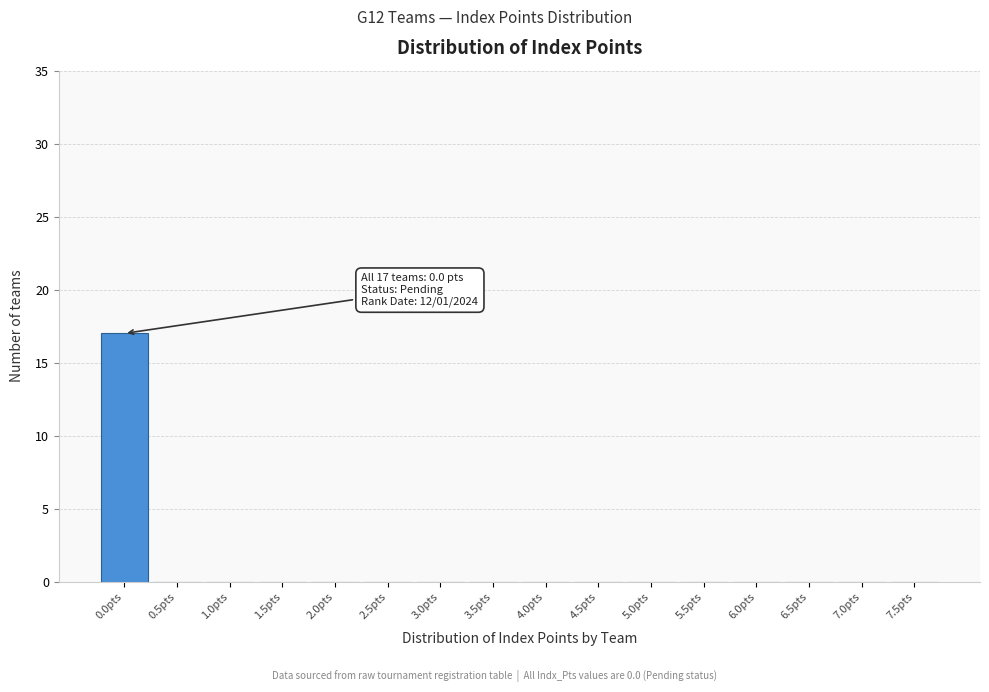

Reading left to right, list all the values displayed in this chart.

0.0pts=17	0.5pts=0	1.0pts=0	1.5pts=0	2.0pts=0	2.5pts=0	3.0pts=0	3.5pts=0	4.0pts=0	4.5pts=0	5.0pts=0	5.5pts=0	6.0pts=0	6.5pts=0	7.0pts=0	7.5pts=0